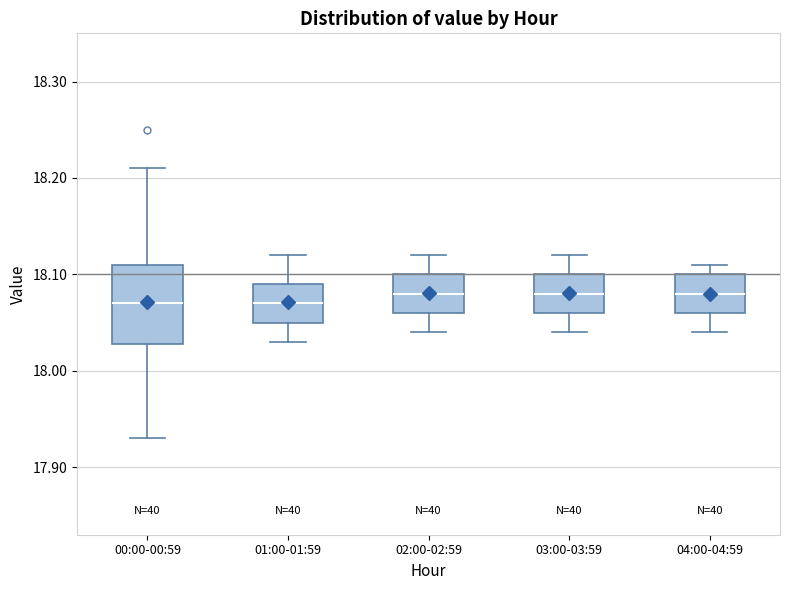

Reading left to right, transcribe this box plot: for each box, give where its median line is, the range the box spans, and where its two whiskers end, as read against the y-axis. The values are not printed on the chart, so give them approximately, as read against the axis.

00:00-00:59: median 18.07, box 18.03 to 18.11, whiskers 17.93 to 18.21
01:00-01:59: median 18.07, box 18.05 to 18.09, whiskers 18.03 to 18.12
02:00-02:59: median 18.08, box 18.06 to 18.10, whiskers 18.04 to 18.12
03:00-03:59: median 18.08, box 18.06 to 18.10, whiskers 18.04 to 18.12
04:00-04:59: median 18.08, box 18.06 to 18.10, whiskers 18.04 to 18.11